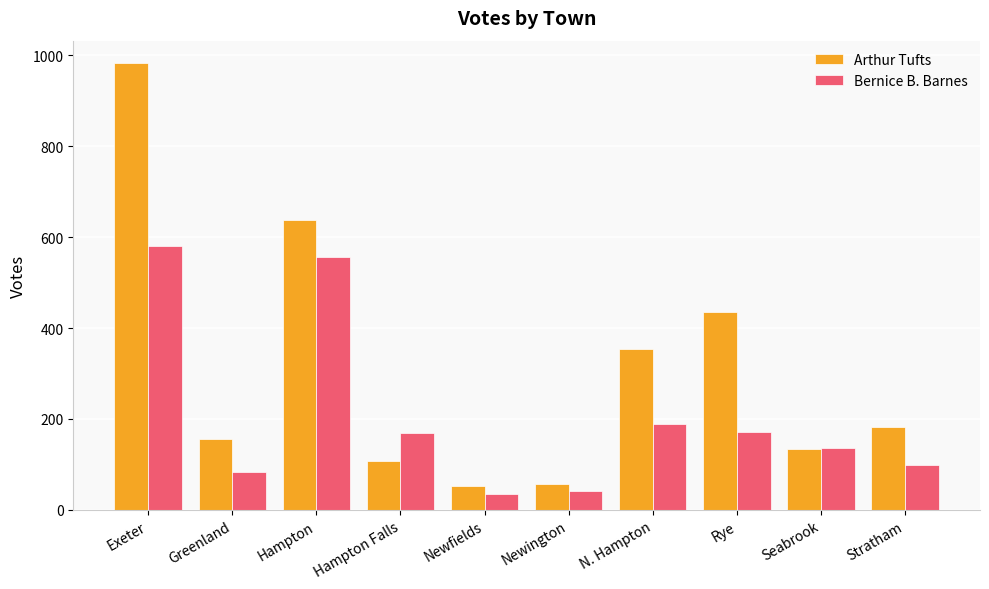

What is the sum of all Arthur Tufts values?

3099